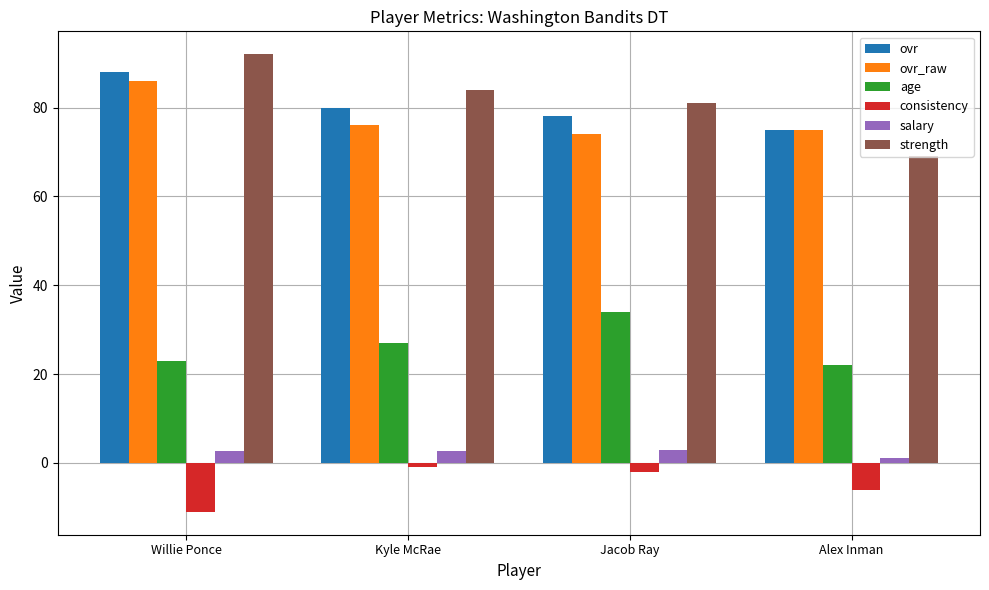

Read the ovr_raw value at Willie Ponce.

86.0